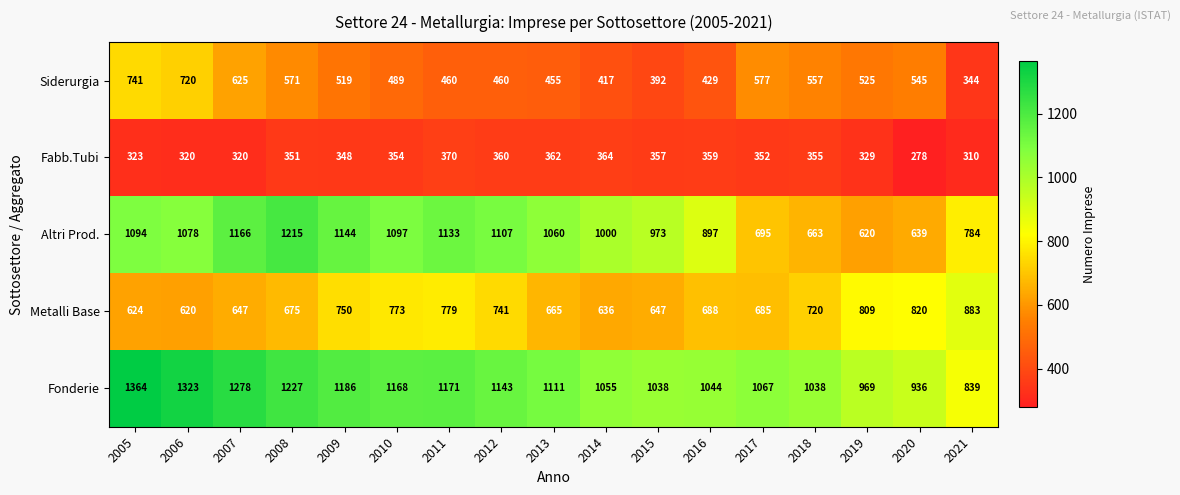

What is the sum of all Metalli Base values?

12162